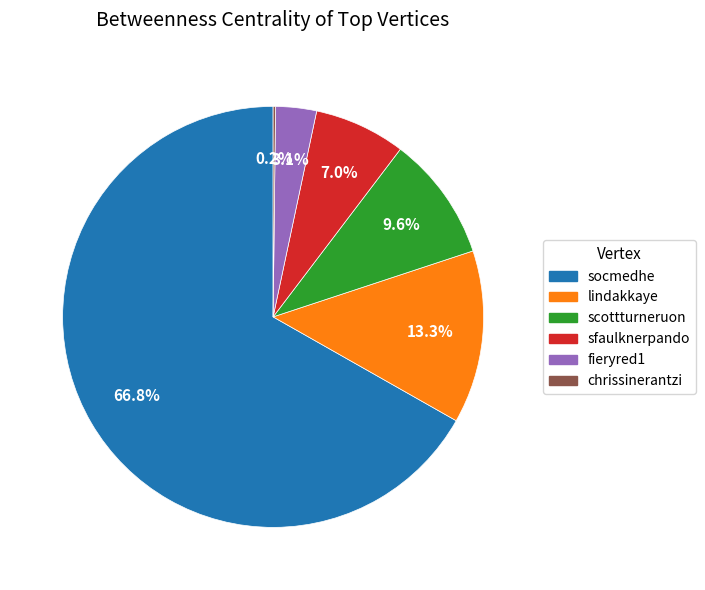

Which slice is the largest?

socmedhe